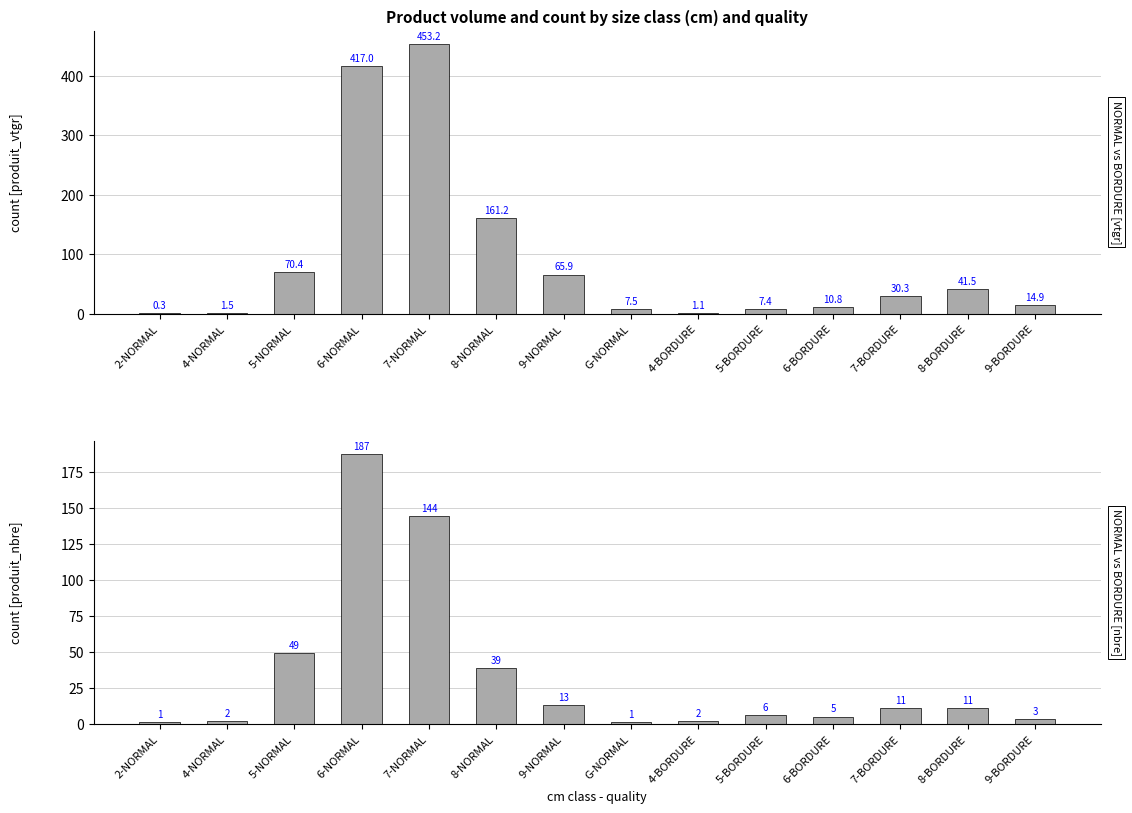

How many values in the produit_vtgr series are below 30?

7